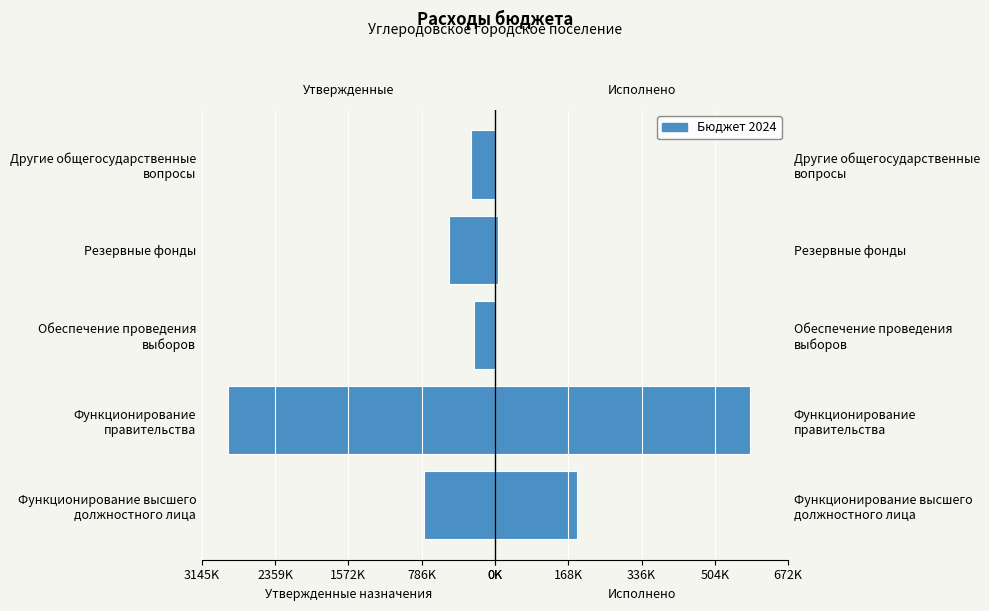

What is the smallest value displayed?

-2859900.0